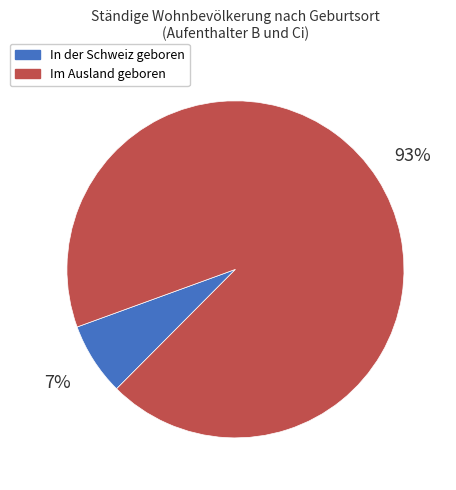

What is the ratio of the value at Im Ausland geboren to the value at In der Schweiz geboren?

13.3